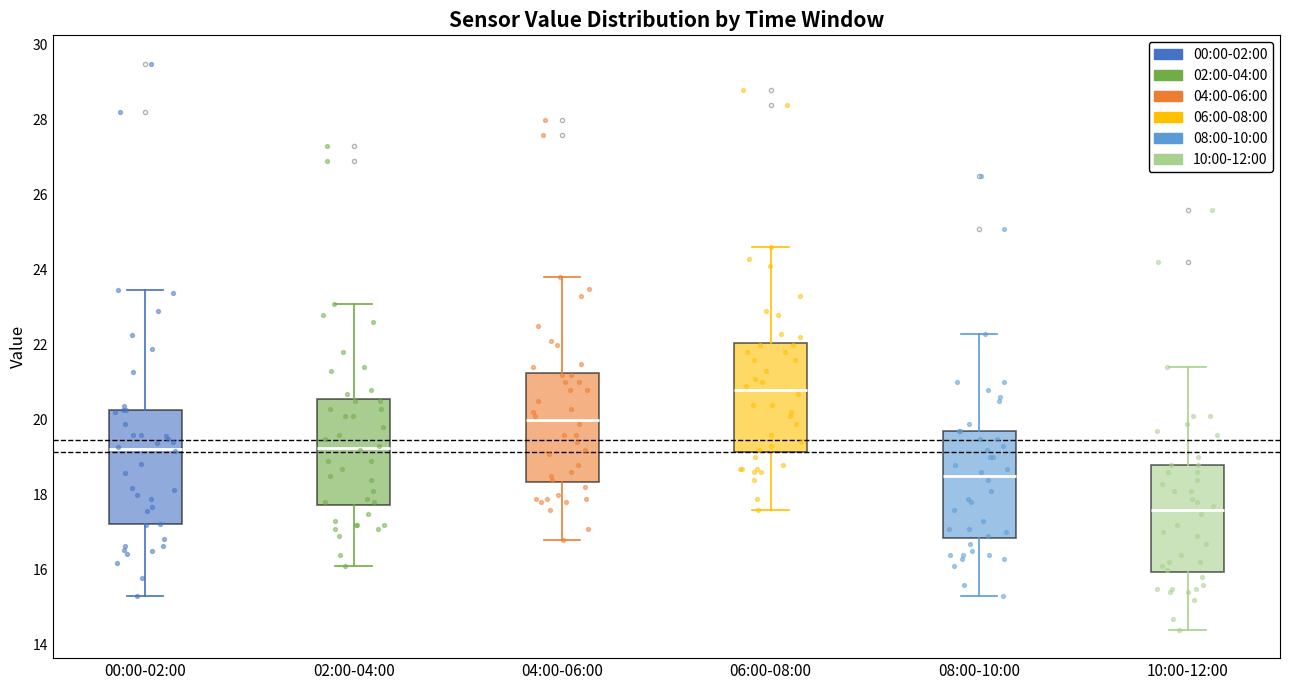

Reading left to right, transcribe this box plot: for each box, give where its median line is, the range the box spans, and where its two whiskers end, as read against the y-axis. The values are not printed on the chart, so give them approximately, as read against the axis.

00:00-02:00: median 19.2, box 17.2 to 20.2, whiskers 15.4 to 23.4
02:00-04:00: median 19.2, box 17.8 to 20.6, whiskers 16.2 to 23.2
04:00-06:00: median 20.0, box 18.4 to 21.2, whiskers 16.8 to 23.8
06:00-08:00: median 20.8, box 19.2 to 22.0, whiskers 17.6 to 24.6
08:00-10:00: median 18.6, box 16.8 to 19.8, whiskers 15.4 to 22.4
10:00-12:00: median 17.6, box 16.0 to 18.8, whiskers 14.4 to 21.4